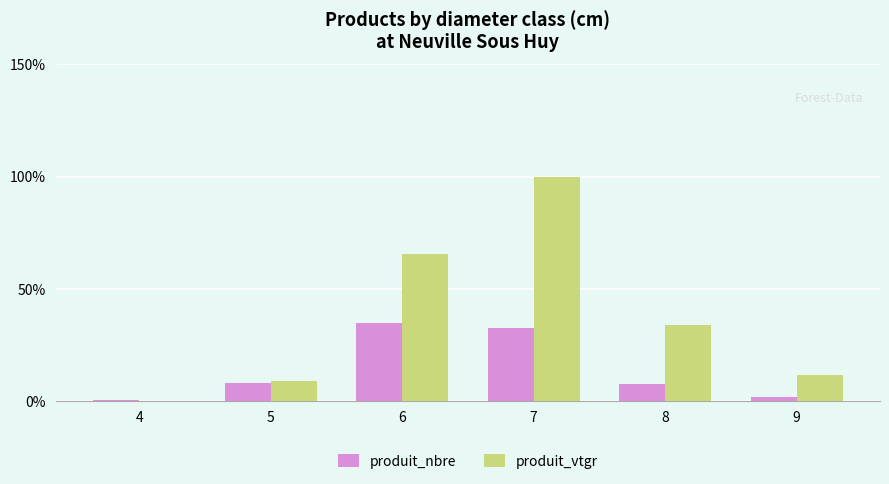

At which label does produit_vtgr first exceed 34?

6